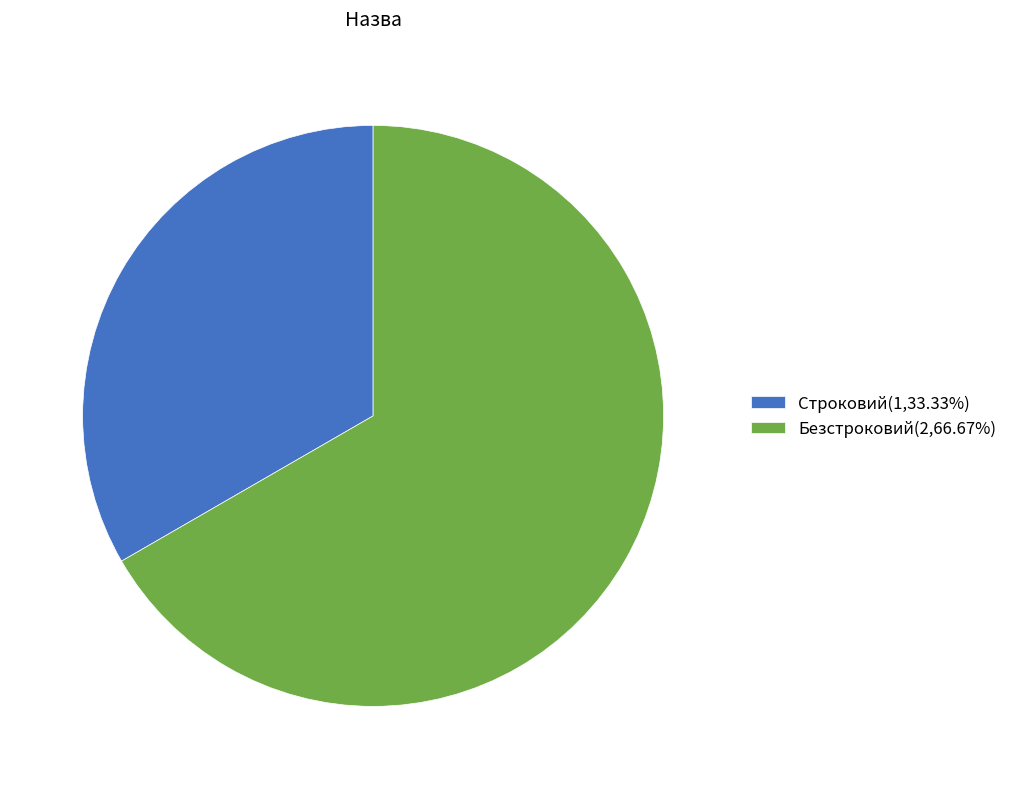

Is the sum of Безстроковий(2,66.67%) and Строковий(1,33.33%) greater than half?

Yes